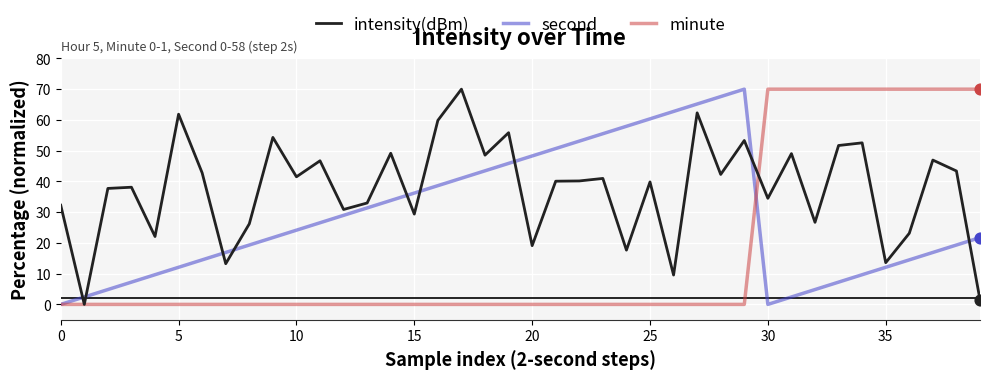

List the series in order of their overall mean, highest first.

intensity(dBm), second, minute